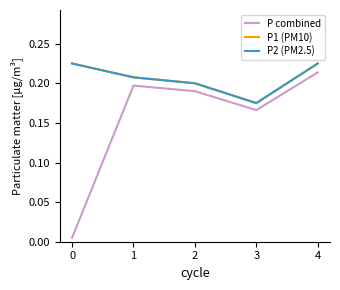

What is the sum of all P2 (PM2.5) values?

1.0